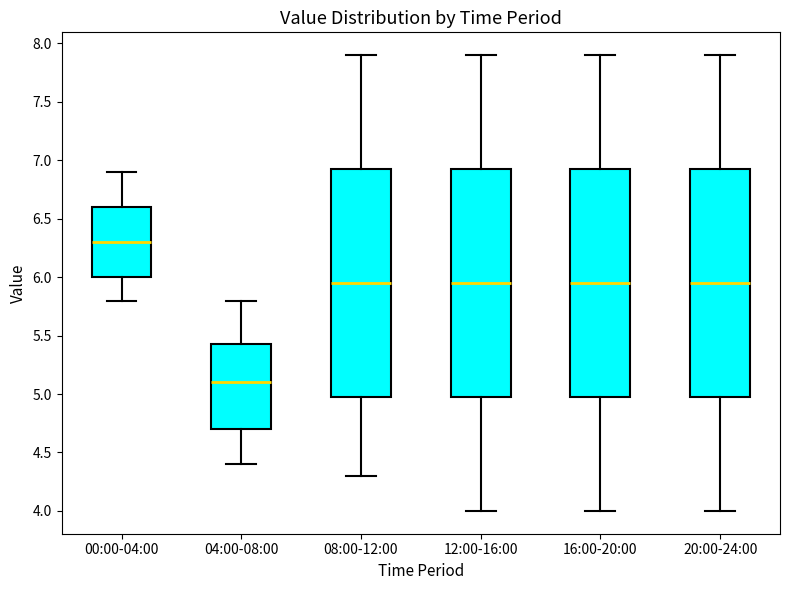

Which box's median line is the lowest?

04:00-08:00